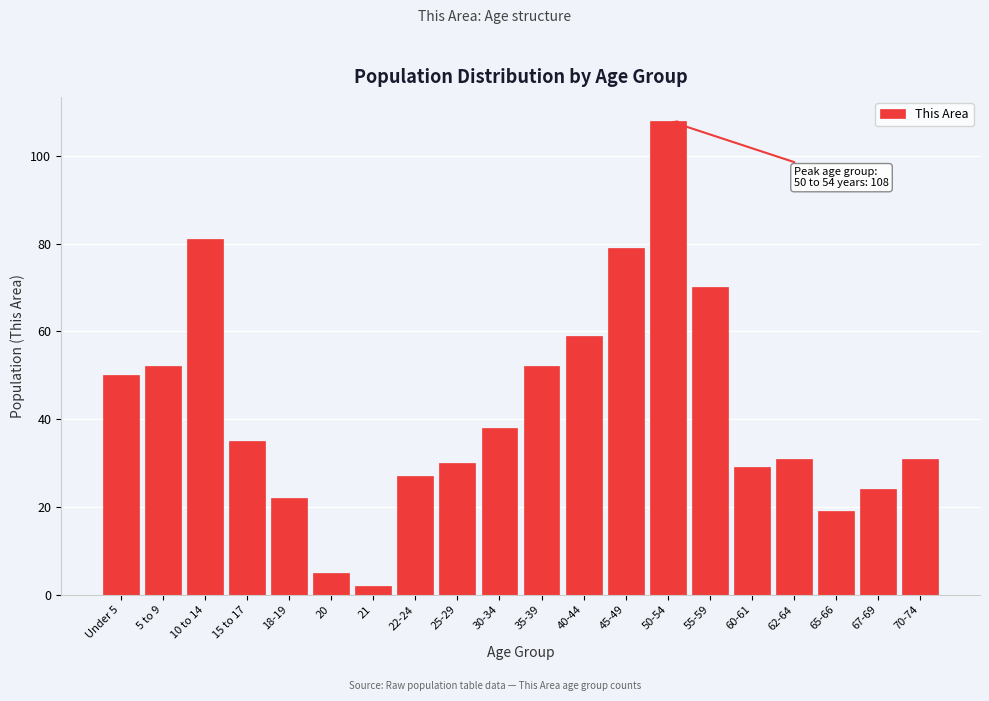

Reading right to left, extract all data points from this chart.

70-74=31	67-69=24	65-66=19	62-64=31	60-61=29	55-59=70	50-54=108	45-49=79	40-44=59	35-39=52	30-34=38	25-29=30	22-24=27	21=2	20=5	18-19=22	15 to 17=35	10 to 14=81	5 to 9=52	Under 5=50